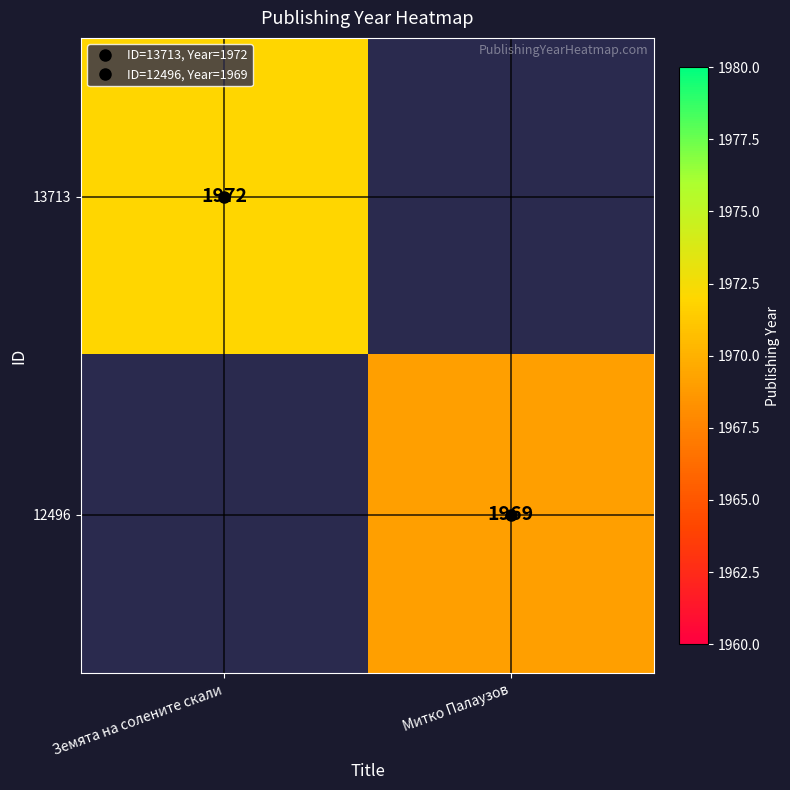

Rank the series at Земята на солените скали from highest to lowest value.

13713, 12496